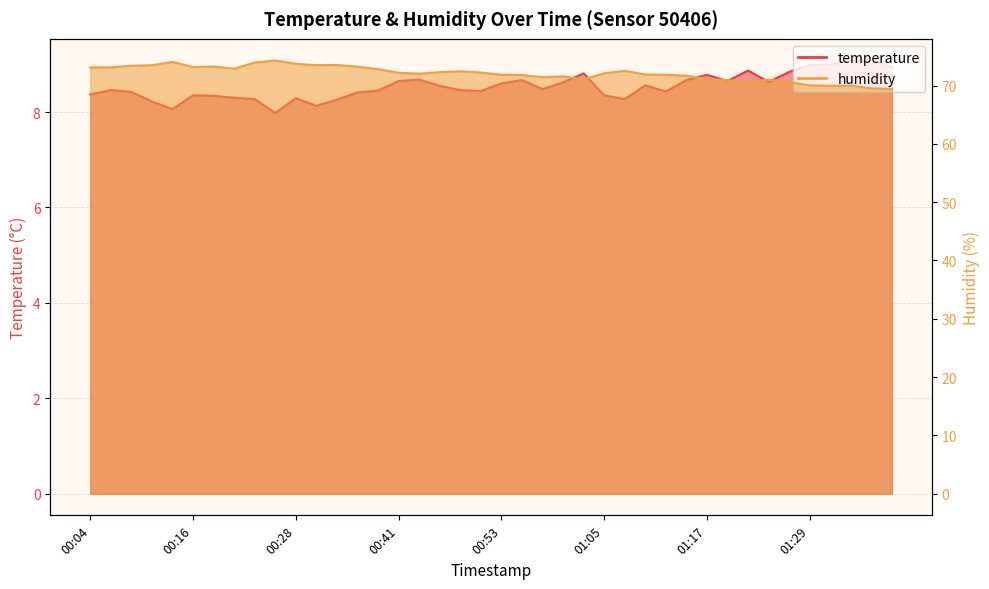

At which label does temperature first exceed 8?

00:04